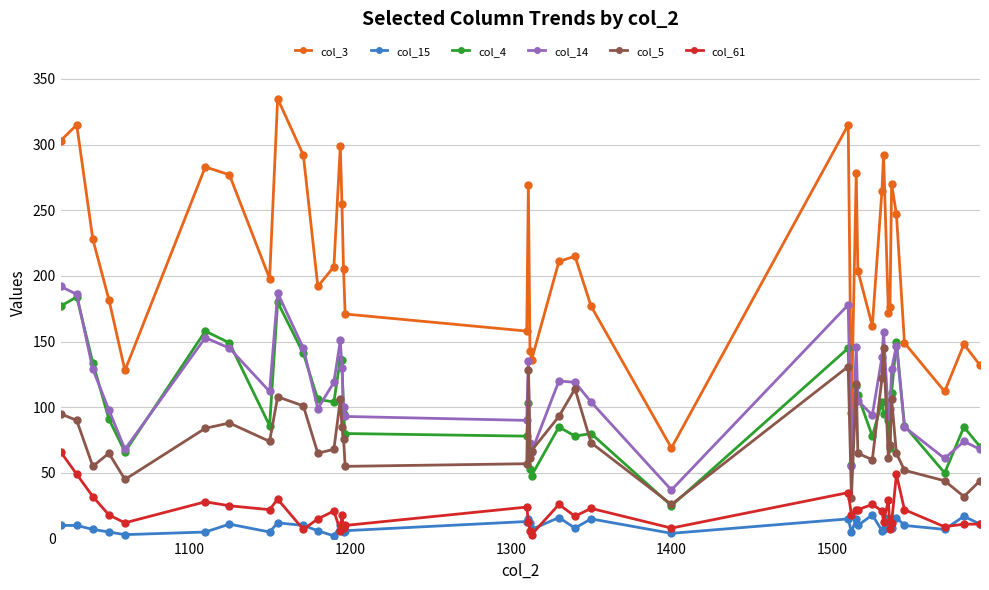

True or false: col_3 has more than 1 points higher than both neighbors.

True